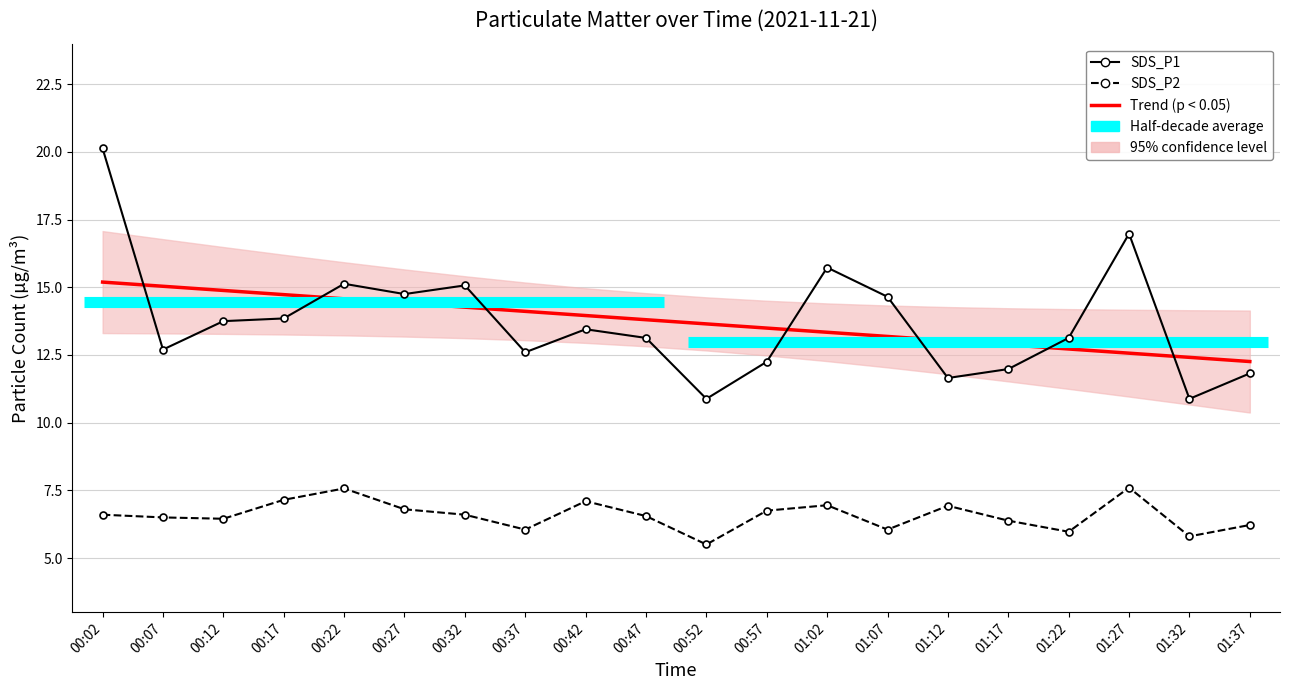

What is the total value across all series at 00:22?

22.7